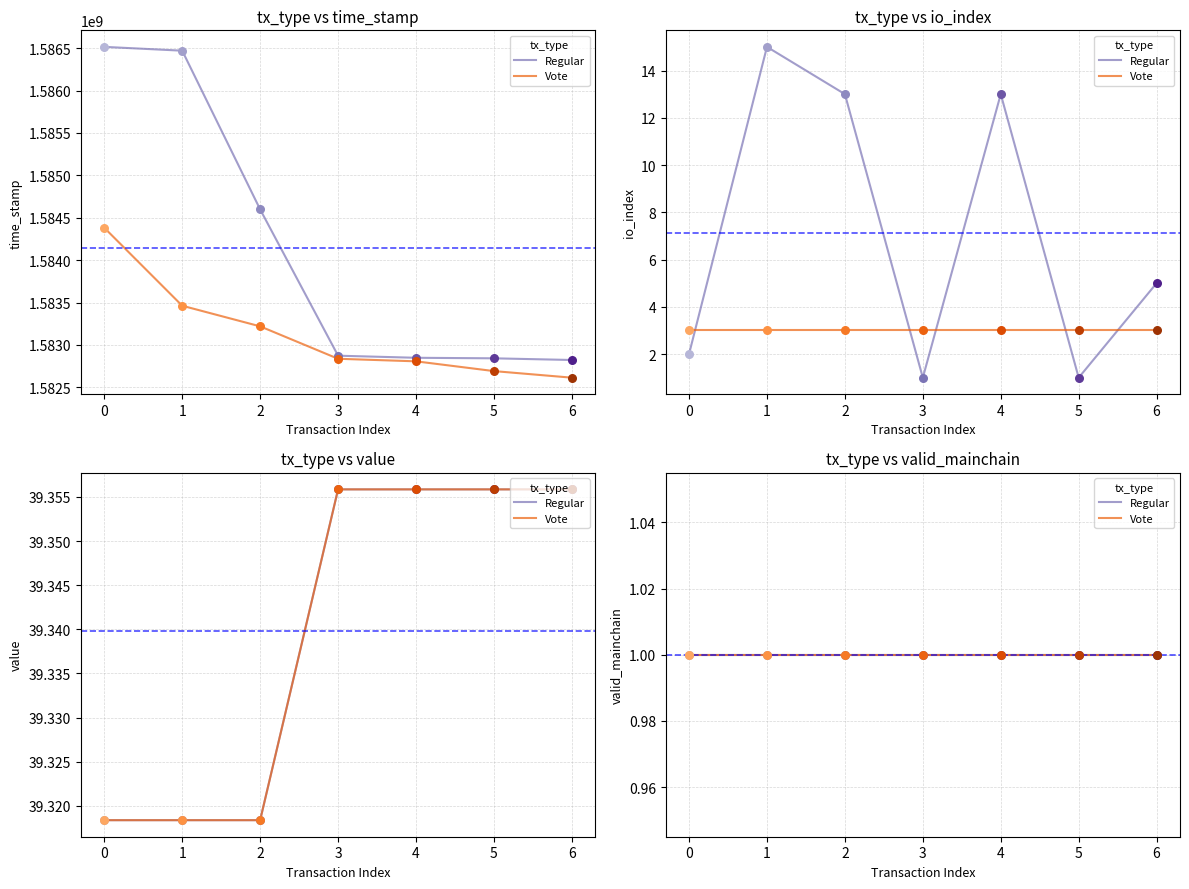

Which series has the largest total across all categories?

Regular